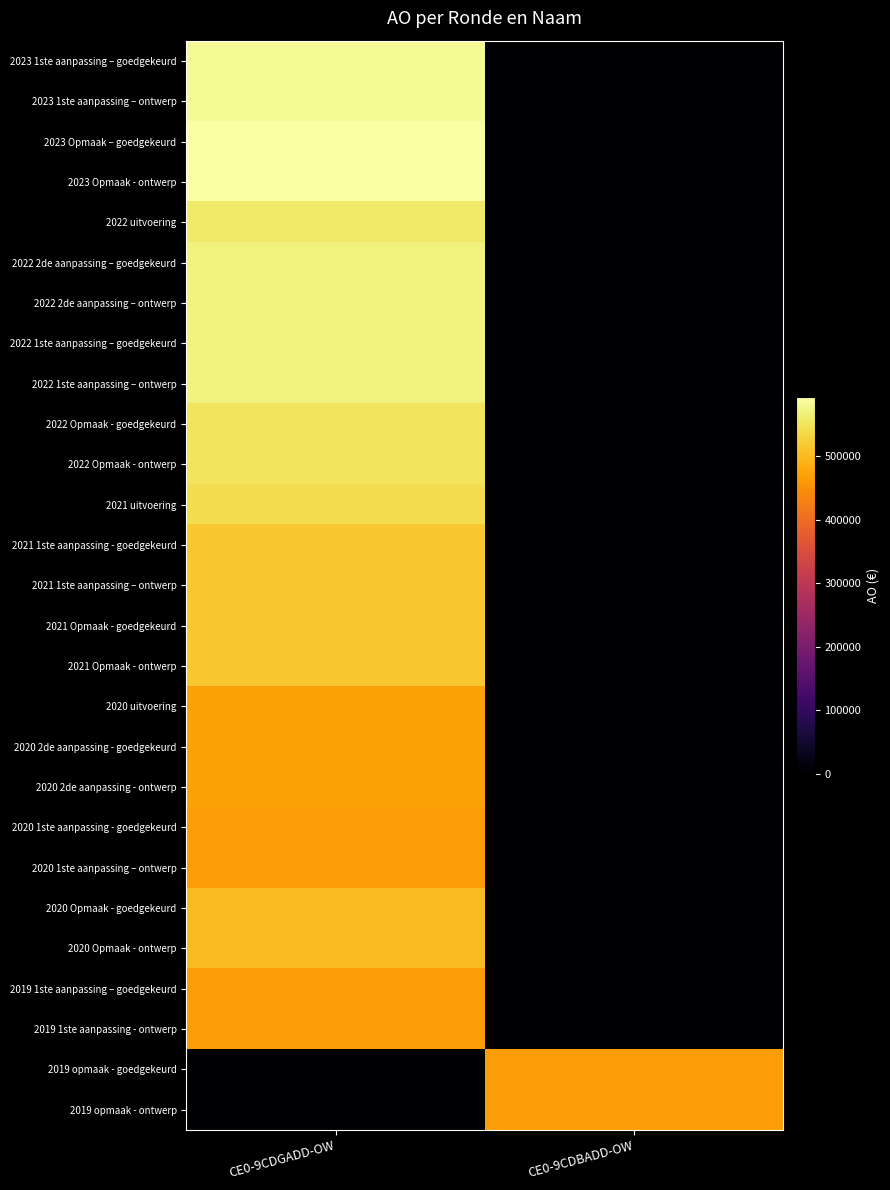

Reading left to right, extract all data points from this chart.

2023 1ste aanpassing – goedgekeurd: CE0-9CDGADD-OW=583631	CE0-9CDBADD-OW=0
2023 1ste aanpassing – ontwerp: CE0-9CDGADD-OW=583631	CE0-9CDBADD-OW=0
2023 Opmaak – goedgekeurd: CE0-9CDGADD-OW=594266	CE0-9CDBADD-OW=0
2023 Opmaak - ontwerp: CE0-9CDGADD-OW=594266	CE0-9CDBADD-OW=0
2022 uitvoering: CE0-9CDGADD-OW=558702	CE0-9CDBADD-OW=0
2022 2de aanpassing – goedgekeurd: CE0-9CDGADD-OW=570219	CE0-9CDBADD-OW=0
2022 2de aanpassing – ontwerp: CE0-9CDGADD-OW=570219	CE0-9CDBADD-OW=0
2022 1ste aanpassing – goedgekeurd: CE0-9CDGADD-OW=570219	CE0-9CDBADD-OW=0
2022 1ste aanpassing – ontwerp: CE0-9CDGADD-OW=570219	CE0-9CDBADD-OW=0
2022 Opmaak - goedgekeurd: CE0-9CDGADD-OW=551461	CE0-9CDBADD-OW=0
2022 Opmaak - ontwerp: CE0-9CDGADD-OW=551461	CE0-9CDBADD-OW=0
2021 uitvoering: CE0-9CDGADD-OW=541566	CE0-9CDBADD-OW=0
2021 1ste aanpassing - goedgekeurd: CE0-9CDGADD-OW=516165	CE0-9CDBADD-OW=0
2021 1ste aanpassing – ontwerp: CE0-9CDGADD-OW=516165	CE0-9CDBADD-OW=0
2021 Opmaak - goedgekeurd: CE0-9CDGADD-OW=516337	CE0-9CDBADD-OW=0
2021 Opmaak - ontwerp: CE0-9CDGADD-OW=516337	CE0-9CDBADD-OW=0
2020 uitvoering: CE0-9CDGADD-OW=472785	CE0-9CDBADD-OW=0
2020 2de aanpassing - goedgekeurd: CE0-9CDGADD-OW=472454	CE0-9CDBADD-OW=0
2020 2de aanpassing - ontwerp: CE0-9CDGADD-OW=472454	CE0-9CDBADD-OW=0
2020 1ste aanpassing - goedgekeurd: CE0-9CDGADD-OW=464731	CE0-9CDBADD-OW=0
2020 1ste aanpassing – ontwerp: CE0-9CDGADD-OW=464731	CE0-9CDBADD-OW=0
2020 Opmaak - goedgekeurd: CE0-9CDGADD-OW=501468	CE0-9CDBADD-OW=0
2020 Opmaak - ontwerp: CE0-9CDGADD-OW=501468	CE0-9CDBADD-OW=0
2019 1ste aanpassing – goedgekeurd: CE0-9CDGADD-OW=464363	CE0-9CDBADD-OW=0
2019 1ste aanpassing - ontwerp: CE0-9CDGADD-OW=464363	CE0-9CDBADD-OW=0
2019 opmaak - goedgekeurd: CE0-9CDGADD-OW=0	CE0-9CDBADD-OW=466313
2019 opmaak - ontwerp: CE0-9CDGADD-OW=0	CE0-9CDBADD-OW=465368